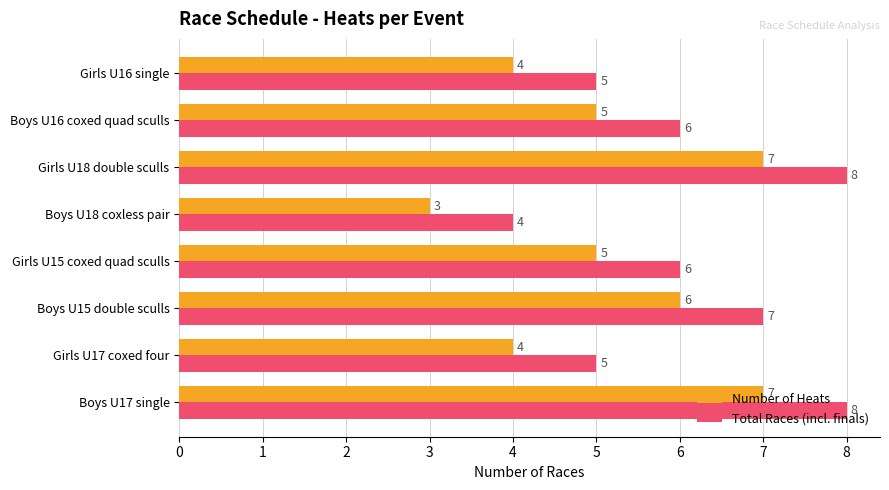

Count the Total Races (incl. finals) values in the range 5 to 8.

7